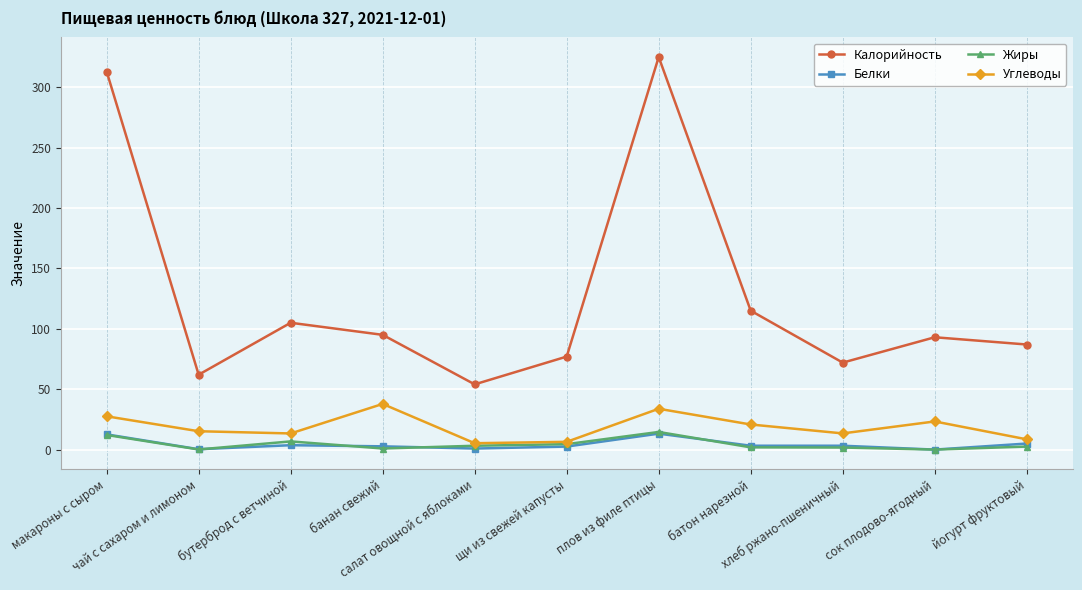

Which series has the largest total across all categories?

Калорийность